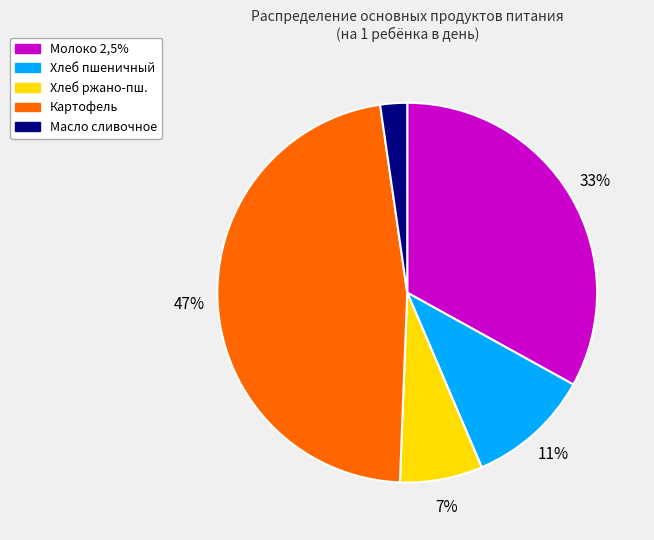

What is the ratio of the value at Молоко 2,5% to the value at Хлеб ржано-пш.?

4.7